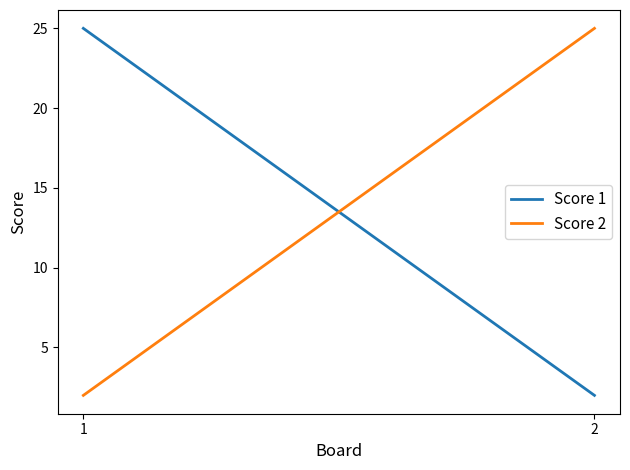

What is the total value across all series at 1?

27